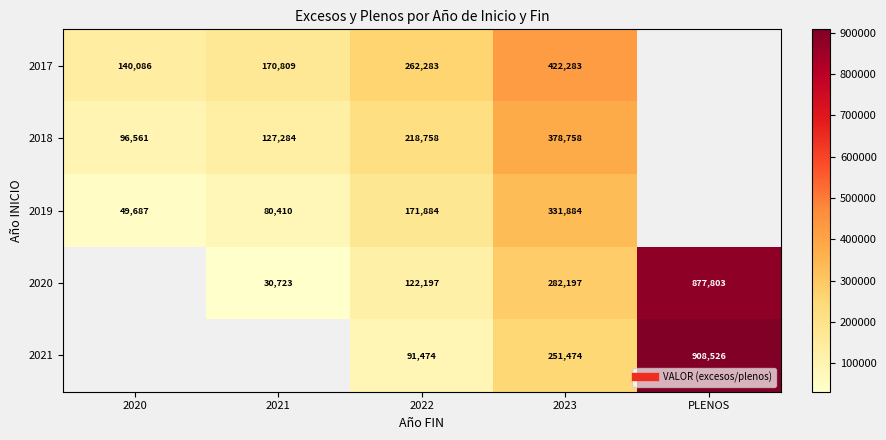

Where is 2017 nearest to the value 281184?

2022